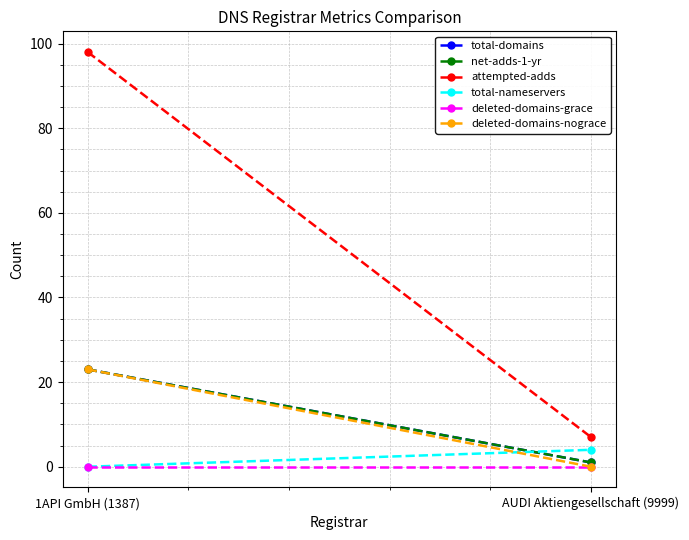

The value of net-adds-1-yr at AUDI Aktiengesellschaft (9999) is 1. True or false?

True